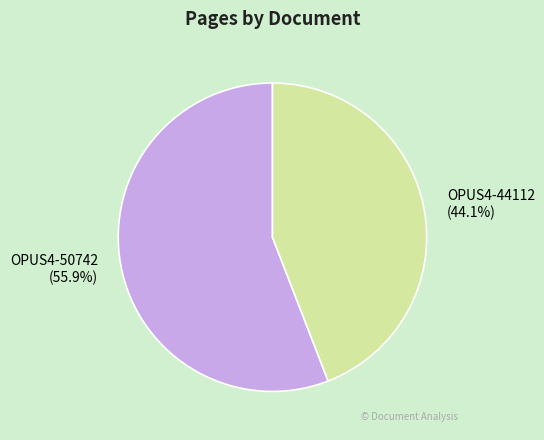

Count the number of slices in the pie.

2